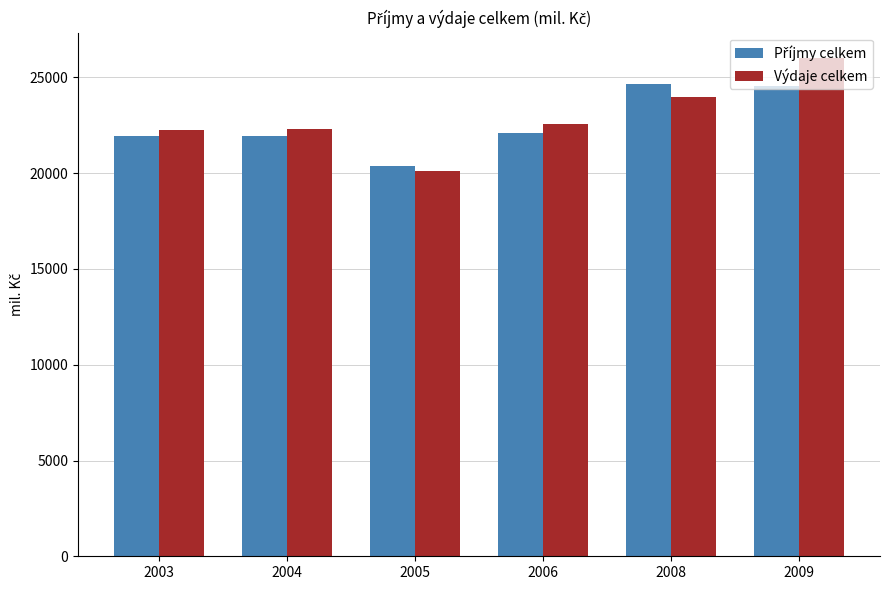

Which series has the widest spread of values?

Výdaje celkem